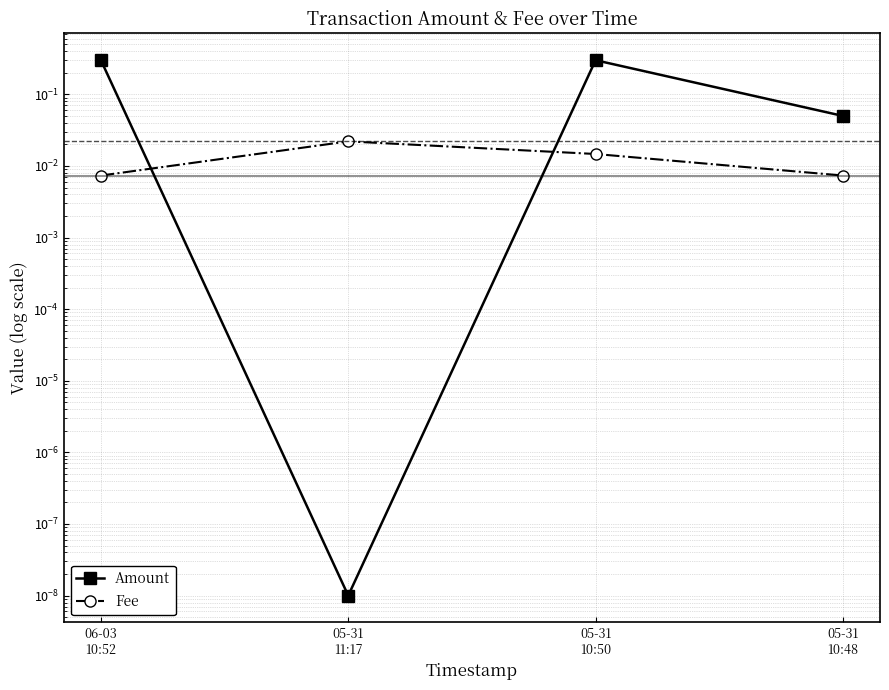

Between which two adjacent categories do Fee and Amount first intersect?

06-03
10:52 and 05-31
11:17